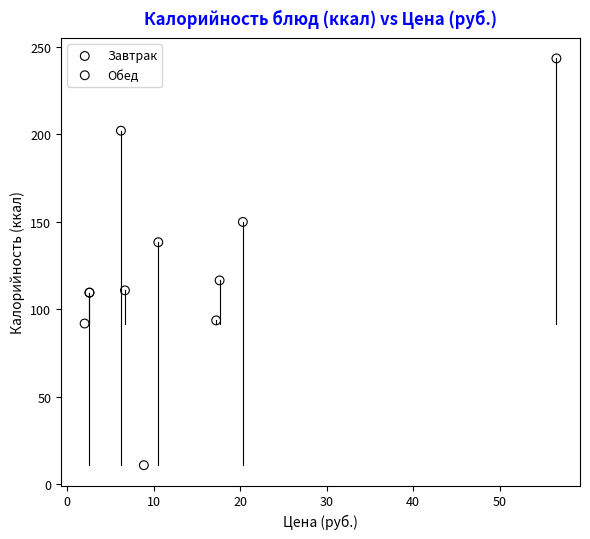

Which series contains the lowest Y value?

Завтрак